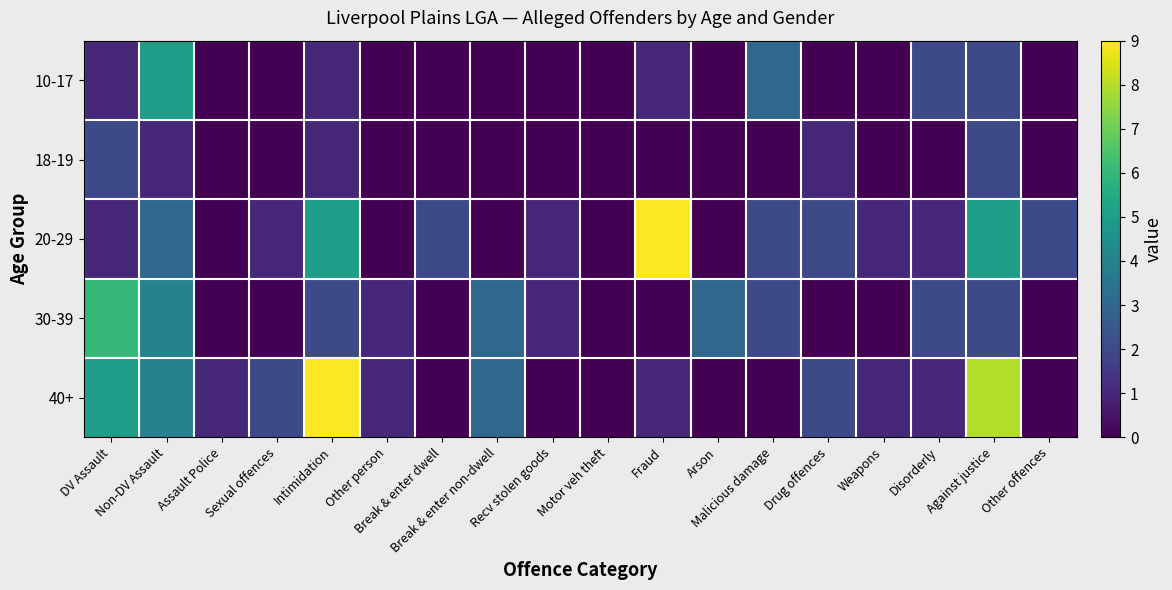

How many data points does each series have?

18